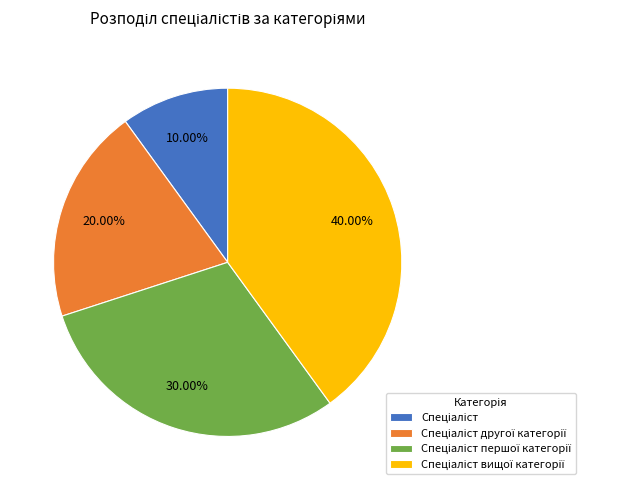

Is there any slice that represents more than half of the pie?

No